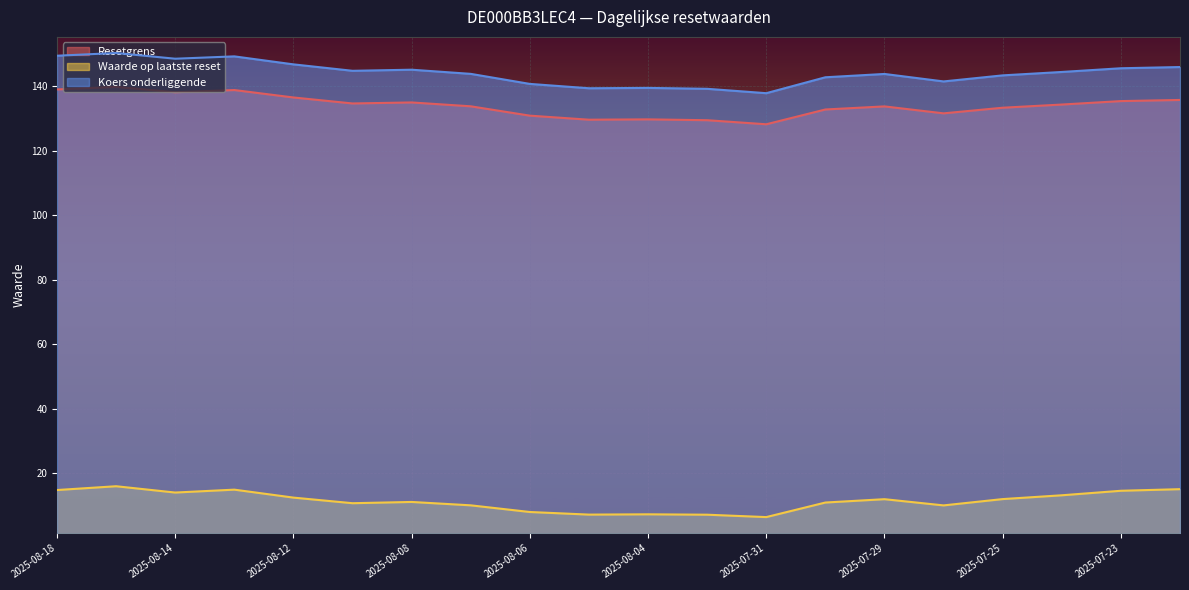

At which label is Waarde op laatste reset closest to 11?

2025-08-08